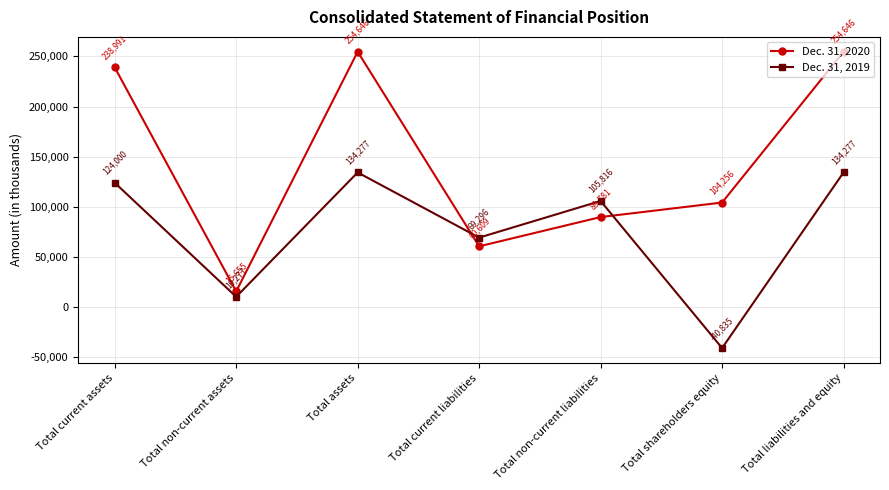

Is the value of Dec. 31, 2019 at Total non-current assets greater than the value of Dec. 31, 2020 at Total assets?

No